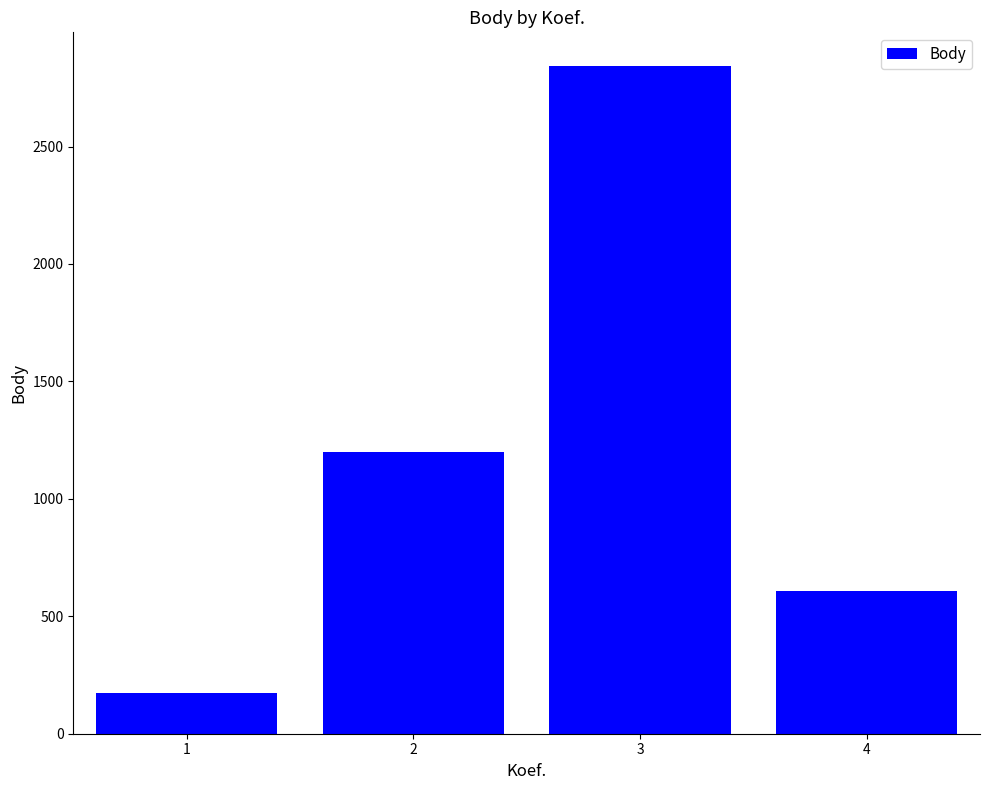

The value at 3 is 4835. True or false?

False